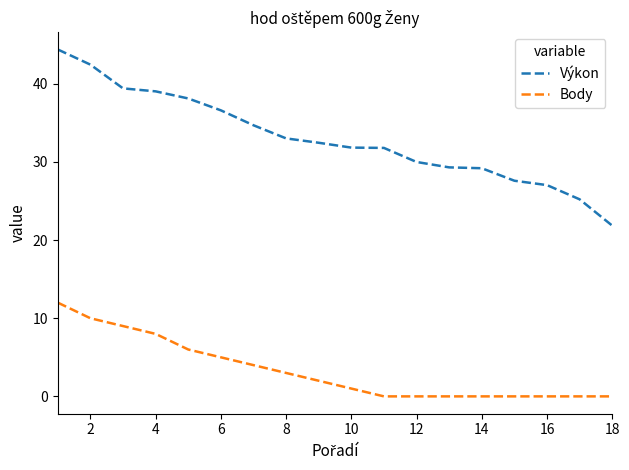

What is the minimum value for Výkon?

21.9